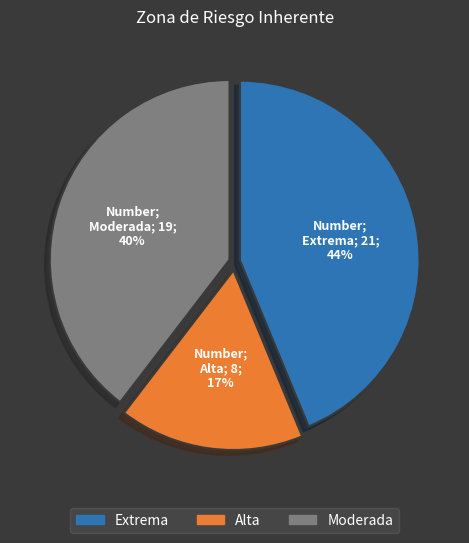

To the nearest percent, what is the average slice percentage?

33%